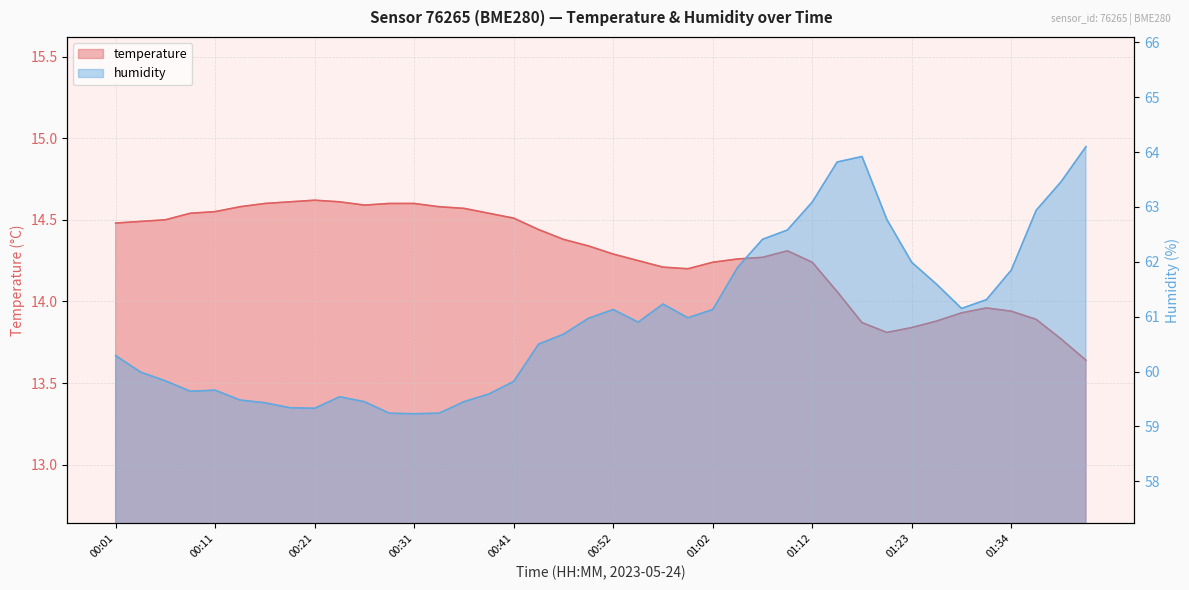

What is the difference between the maximum and minimum values in the humidity series?

4.9